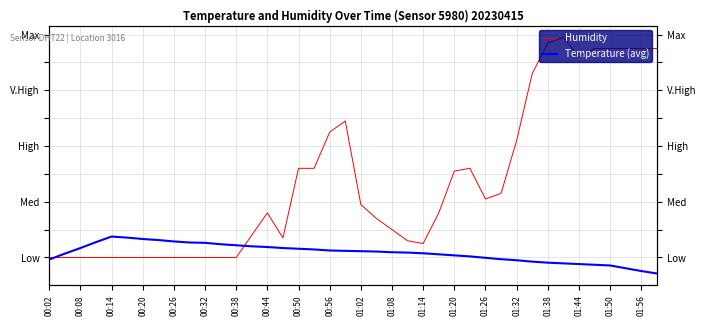

Rank the series by their average value, from highest to lowest.

Humidity, Temperature (avg)